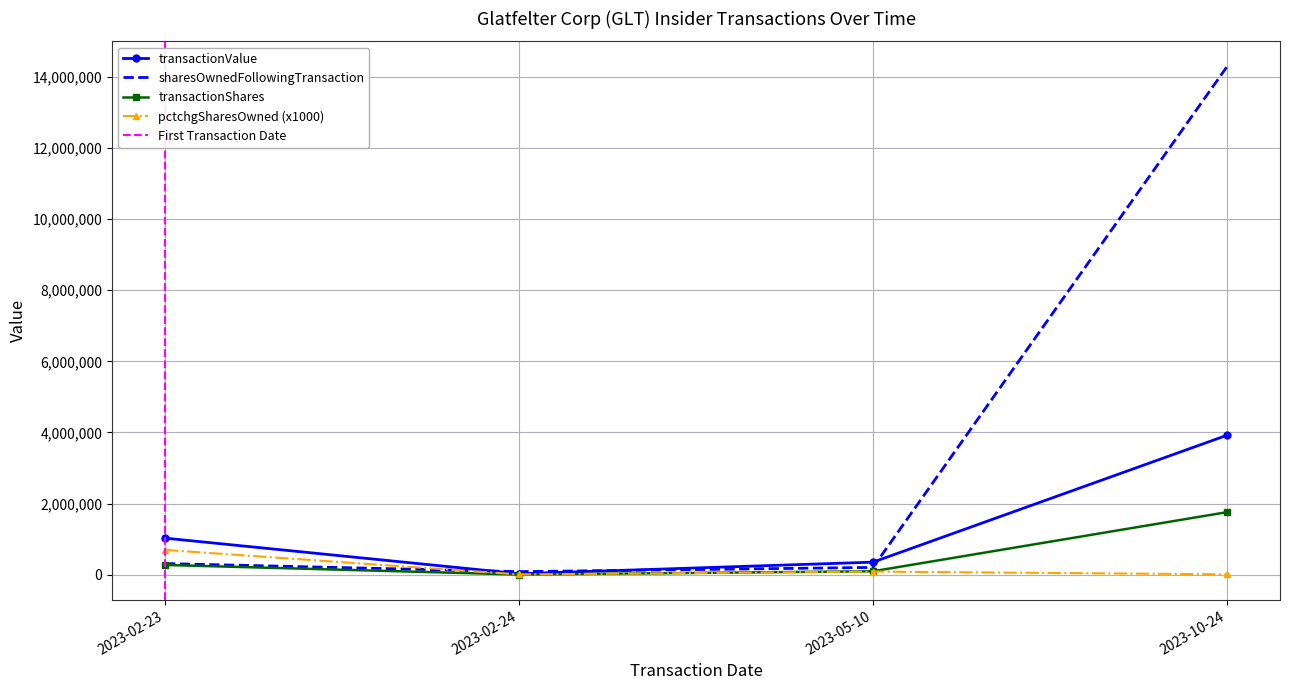

Rank the categories by transactionPricePerShare value from highest to lowest.

2023-10-24, 2023-02-23, 2023-05-10, 2023-02-24